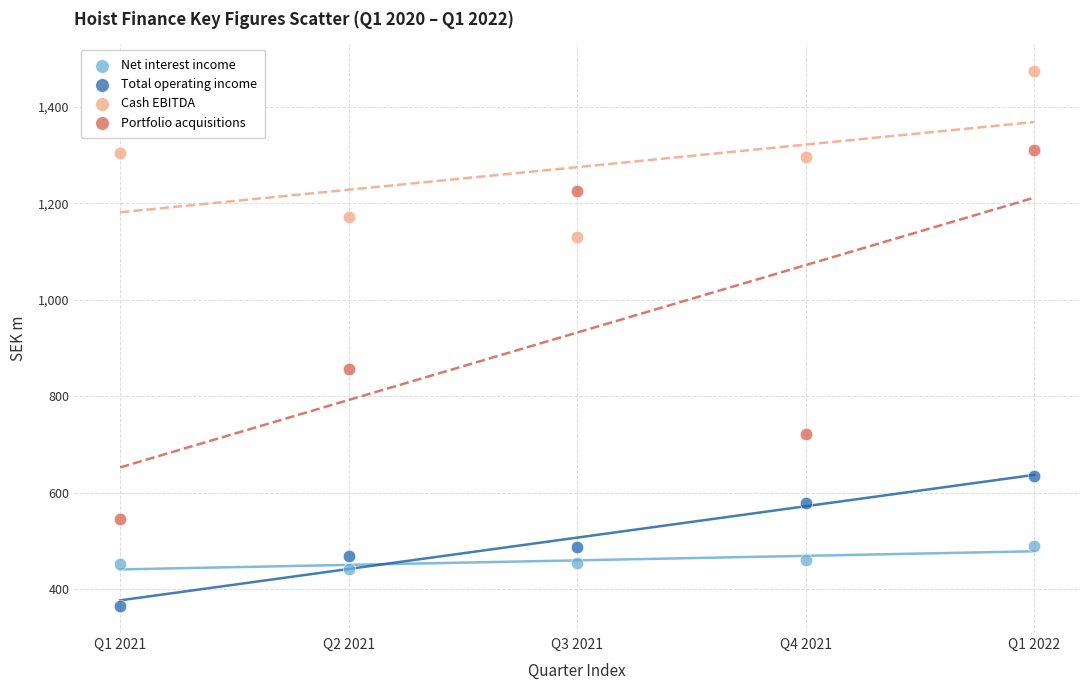

Which series reaches the maximum Y coordinate?

Cash EBITDA